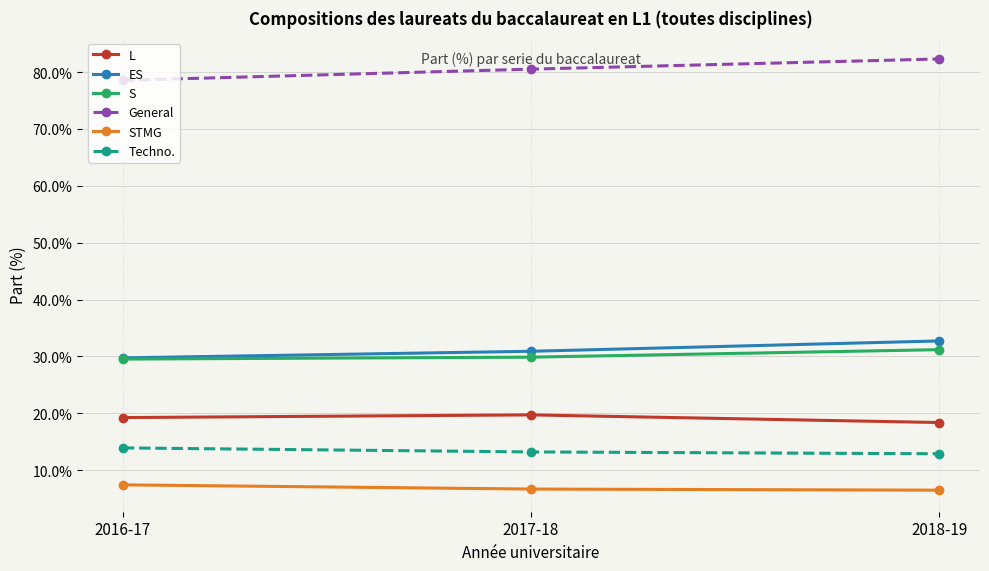

What is the approximate value of L at 2018-19?

18.4